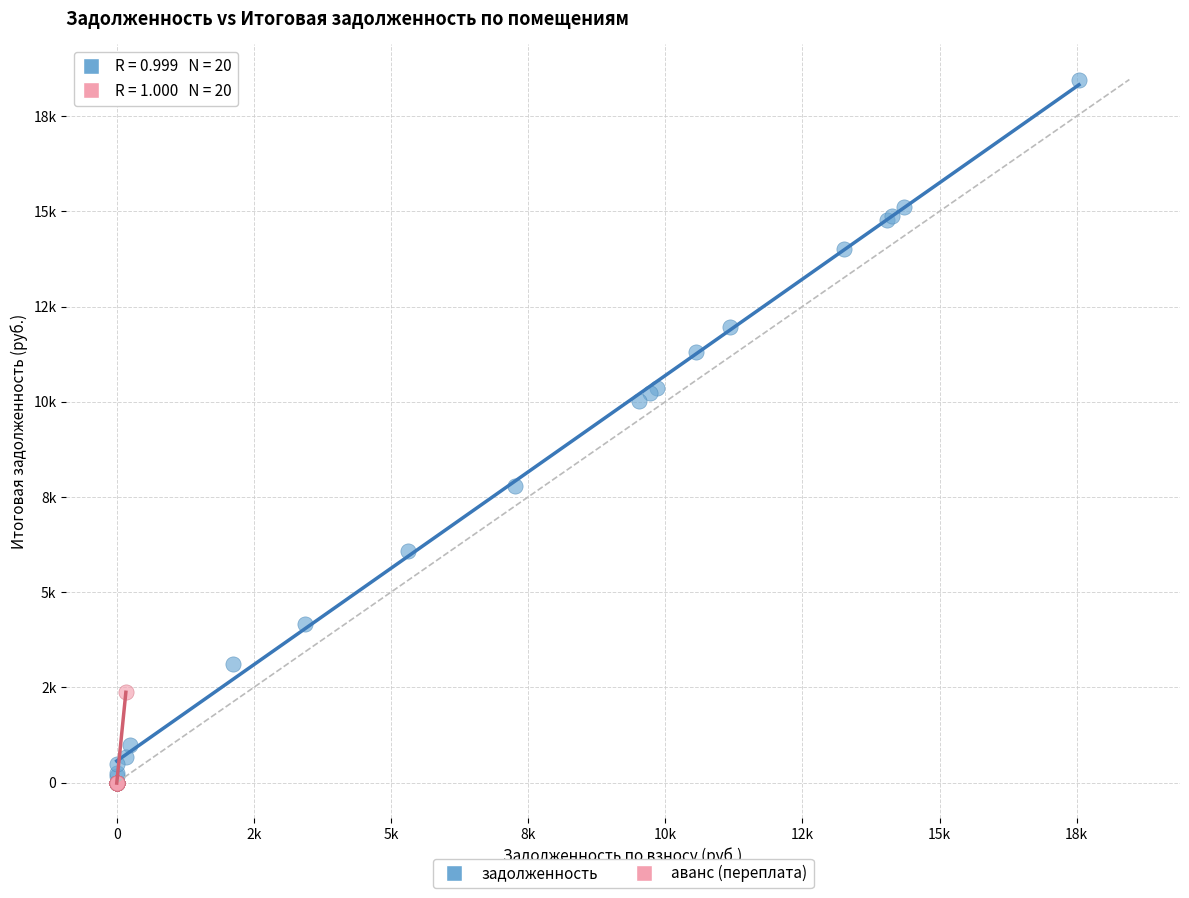

Which series has the largest Y range (max minus min)?

задолженность